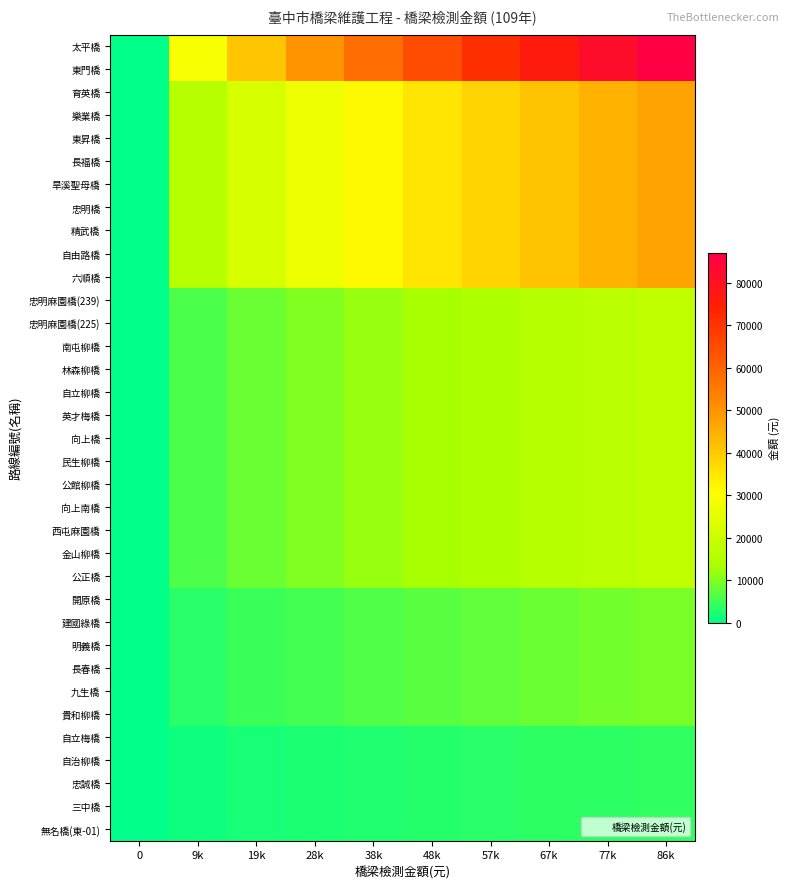

Reading left to right, what are all the values shown in this chart?

太平橋: 0=0.0	9k=28993.7	19k=41003.2	28k=50218.5	38k=57987.3	48k=64831.8	57k=71019.7	67k=76710.0	77k=82006.5	86k=86981.0
東門橋: 0=0.0	9k=28993.7	19k=41003.2	28k=50218.5	38k=57987.3	48k=64831.8	57k=71019.7	67k=76710.0	77k=82006.5	86k=86981.0
育英橋: 0=0.0	9k=15663.7	19k=22151.8	28k=27130.3	38k=31327.3	48k=35025.0	57k=38368.0	67k=41442.2	77k=44303.5	86k=46991.0
樂業橋: 0=0.0	9k=15663.7	19k=22151.8	28k=27130.3	38k=31327.3	48k=35025.0	57k=38368.0	67k=41442.2	77k=44303.5	86k=46991.0
東昇橋: 0=0.0	9k=15663.7	19k=22151.8	28k=27130.3	38k=31327.3	48k=35025.0	57k=38368.0	67k=41442.2	77k=44303.5	86k=46991.0
長福橋: 0=0.0	9k=15663.7	19k=22151.8	28k=27130.3	38k=31327.3	48k=35025.0	57k=38368.0	67k=41442.2	77k=44303.5	86k=46991.0
旱溪聖母橋: 0=0.0	9k=15663.7	19k=22151.8	28k=27130.3	38k=31327.3	48k=35025.0	57k=38368.0	67k=41442.2	77k=44303.5	86k=46991.0
忠明橋: 0=0.0	9k=15663.7	19k=22151.8	28k=27130.3	38k=31327.3	48k=35025.0	57k=38368.0	67k=41442.2	77k=44303.5	86k=46991.0
精武橋: 0=0.0	9k=15663.7	19k=22151.8	28k=27130.3	38k=31327.3	48k=35025.0	57k=38368.0	67k=41442.2	77k=44303.5	86k=46991.0
自由路橋: 0=0.0	9k=15663.7	19k=22151.8	28k=27130.3	38k=31327.3	48k=35025.0	57k=38368.0	67k=41442.2	77k=44303.5	86k=46991.0
六順橋: 0=0.0	9k=15663.7	19k=22151.8	28k=27130.3	38k=31327.3	48k=35025.0	57k=38368.0	67k=41442.2	77k=44303.5	86k=46991.0
忠明麻園橋(239): 0=0.0	9k=5818.0	19k=8227.9	28k=10077.1	38k=11636.0	48k=13009.4	57k=14251.1	67k=15393.0	77k=16455.8	86k=17454.0
忠明麻園橋(225): 0=0.0	9k=5818.0	19k=8227.9	28k=10077.1	38k=11636.0	48k=13009.4	57k=14251.1	67k=15393.0	77k=16455.8	86k=17454.0
南屯柳橋: 0=0.0	9k=5818.0	19k=8227.9	28k=10077.1	38k=11636.0	48k=13009.4	57k=14251.1	67k=15393.0	77k=16455.8	86k=17454.0
林森柳橋: 0=0.0	9k=5818.0	19k=8227.9	28k=10077.1	38k=11636.0	48k=13009.4	57k=14251.1	67k=15393.0	77k=16455.8	86k=17454.0
自立柳橋: 0=0.0	9k=5818.0	19k=8227.9	28k=10077.1	38k=11636.0	48k=13009.4	57k=14251.1	67k=15393.0	77k=16455.8	86k=17454.0
英才梅橋: 0=0.0	9k=5818.0	19k=8227.9	28k=10077.1	38k=11636.0	48k=13009.4	57k=14251.1	67k=15393.0	77k=16455.8	86k=17454.0
向上橋: 0=0.0	9k=5818.0	19k=8227.9	28k=10077.1	38k=11636.0	48k=13009.4	57k=14251.1	67k=15393.0	77k=16455.8	86k=17454.0
民生柳橋: 0=0.0	9k=5818.0	19k=8227.9	28k=10077.1	38k=11636.0	48k=13009.4	57k=14251.1	67k=15393.0	77k=16455.8	86k=17454.0
公館柳橋: 0=0.0	9k=5818.0	19k=8227.9	28k=10077.1	38k=11636.0	48k=13009.4	57k=14251.1	67k=15393.0	77k=16455.8	86k=17454.0
向上南橋: 0=0.0	9k=5818.0	19k=8227.9	28k=10077.1	38k=11636.0	48k=13009.4	57k=14251.1	67k=15393.0	77k=16455.8	86k=17454.0
西屯麻園橋: 0=0.0	9k=5818.0	19k=8227.9	28k=10077.1	38k=11636.0	48k=13009.4	57k=14251.1	67k=15393.0	77k=16455.8	86k=17454.0
金山柳橋: 0=0.0	9k=5818.0	19k=8227.9	28k=10077.1	38k=11636.0	48k=13009.4	57k=14251.1	67k=15393.0	77k=16455.8	86k=17454.0
公正橋: 0=0.0	9k=5818.0	19k=8227.9	28k=10077.1	38k=11636.0	48k=13009.4	57k=14251.1	67k=15393.0	77k=16455.8	86k=17454.0
開原橋: 0=0.0	9k=3132.7	19k=4430.3	28k=5425.9	38k=6265.3	48k=7004.9	57k=7673.4	67k=8288.3	77k=8860.5	86k=9398.0
建國綠橋: 0=0.0	9k=3132.7	19k=4430.3	28k=5425.9	38k=6265.3	48k=7004.9	57k=7673.4	67k=8288.3	77k=8860.5	86k=9398.0
明義橋: 0=0.0	9k=3132.7	19k=4430.3	28k=5425.9	38k=6265.3	48k=7004.9	57k=7673.4	67k=8288.3	77k=8860.5	86k=9398.0
長春橋: 0=0.0	9k=3132.7	19k=4430.3	28k=5425.9	38k=6265.3	48k=7004.9	57k=7673.4	67k=8288.3	77k=8860.5	86k=9398.0
九生橋: 0=0.0	9k=3132.7	19k=4430.3	28k=5425.9	38k=6265.3	48k=7004.9	57k=7673.4	67k=8288.3	77k=8860.5	86k=9398.0
貴和柳橋: 0=0.0	9k=3132.7	19k=4430.3	28k=5425.9	38k=6265.3	48k=7004.9	57k=7673.4	67k=8288.3	77k=8860.5	86k=9398.0
自立梅橋: 0=0.0	9k=1310.7	19k=1853.6	28k=2270.1	38k=2621.3	48k=2930.7	57k=3210.5	67k=3467.7	77k=3707.1	86k=3932.0
自治柳橋: 0=0.0	9k=1310.7	19k=1853.6	28k=2270.1	38k=2621.3	48k=2930.7	57k=3210.5	67k=3467.7	77k=3707.1	86k=3932.0
忠誠橋: 0=0.0	9k=1310.7	19k=1853.6	28k=2270.1	38k=2621.3	48k=2930.7	57k=3210.5	67k=3467.7	77k=3707.1	86k=3932.0
三中橋: 0=0.0	9k=1310.7	19k=1853.6	28k=2270.1	38k=2621.3	48k=2930.7	57k=3210.5	67k=3467.7	77k=3707.1	86k=3932.0
無名橋(東-01): 0=0.0	9k=1310.7	19k=1853.6	28k=2270.1	38k=2621.3	48k=2930.7	57k=3210.5	67k=3467.7	77k=3707.1	86k=3932.0